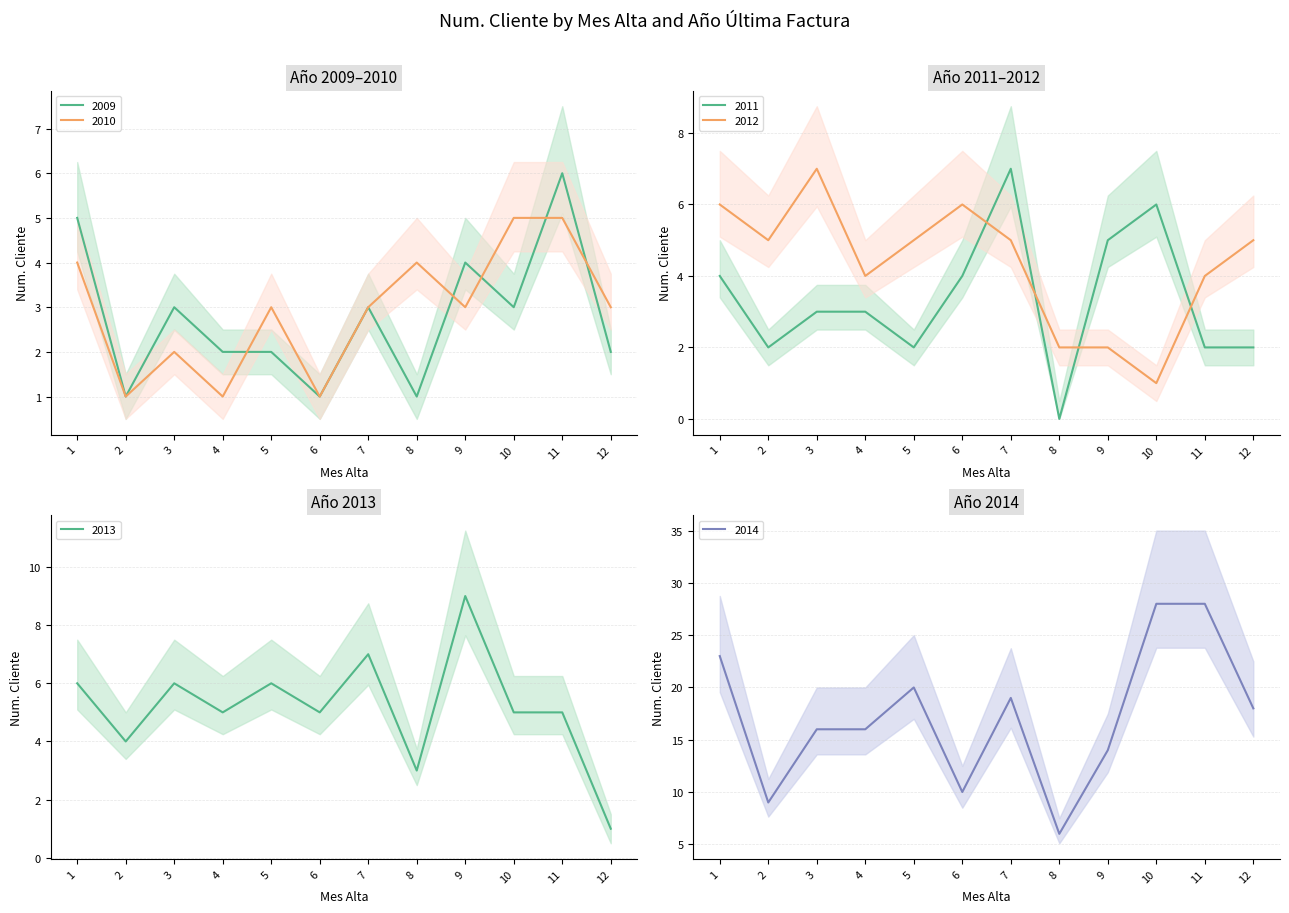

True or false: 2014 has a value of 10 at 12.

False